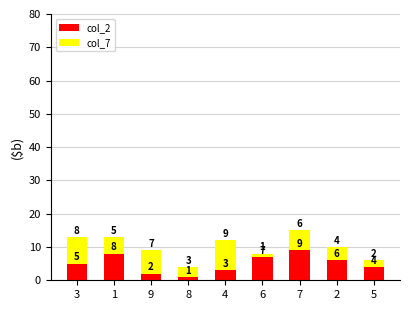

Does the chart contain any negative values?

No